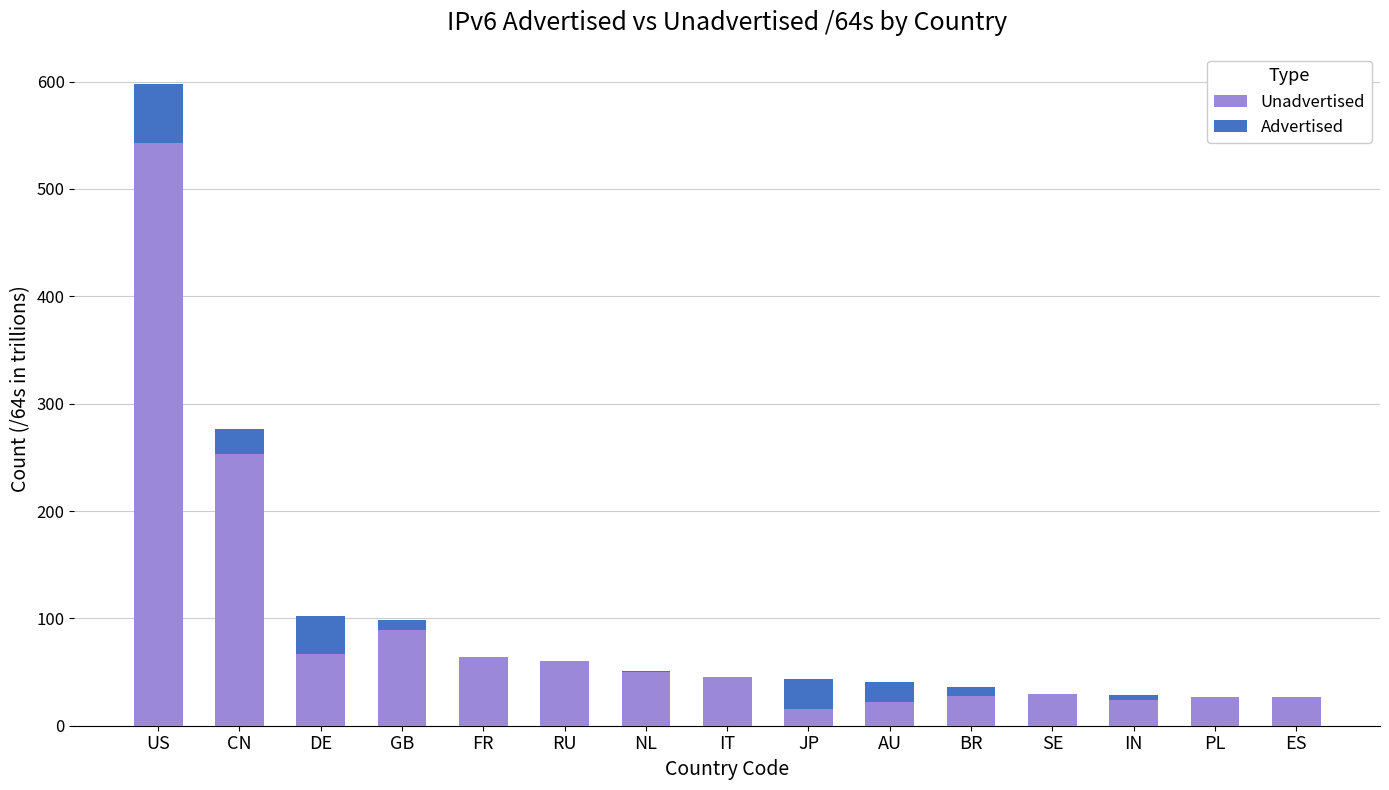

Which category has the highest value in the Unadvertised series?

US